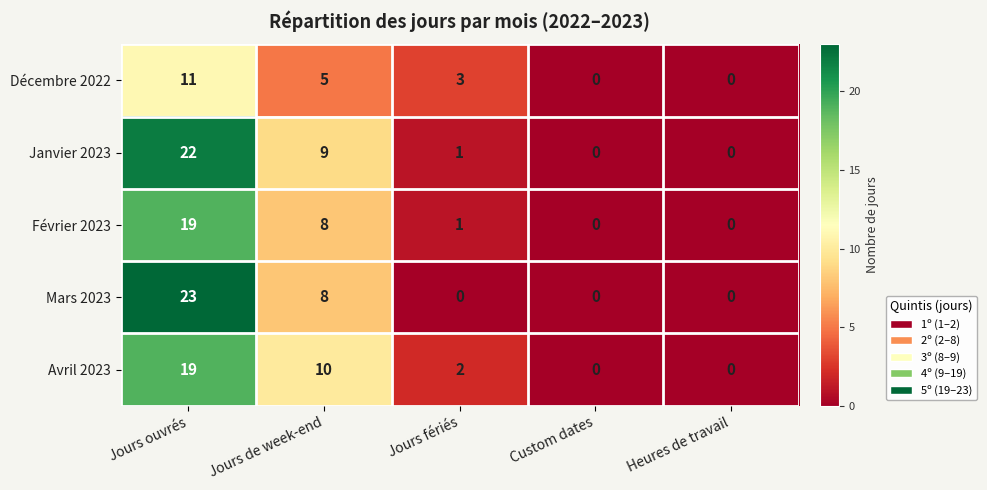

What is the total value across all series at Jours fériés?

7